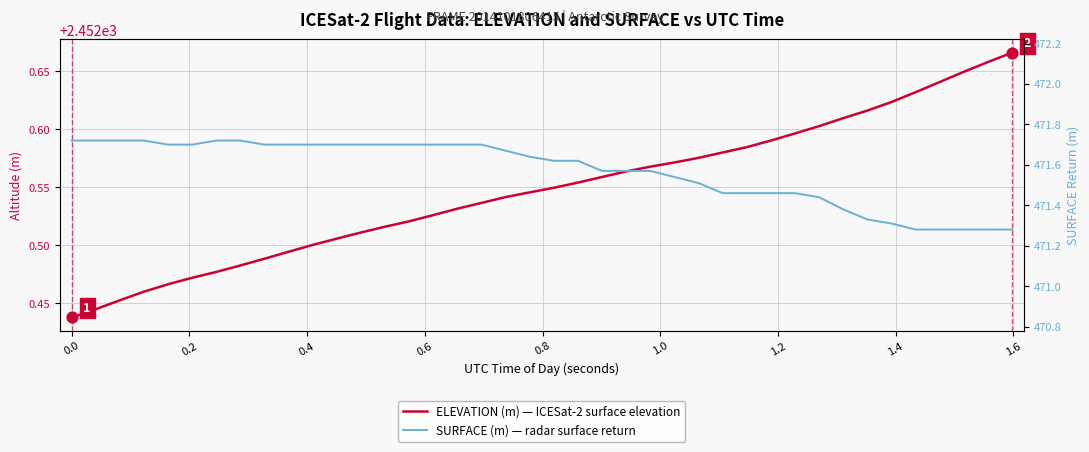

Which series has the largest Y range (max minus min)?

SURFACE (m) — radar surface return